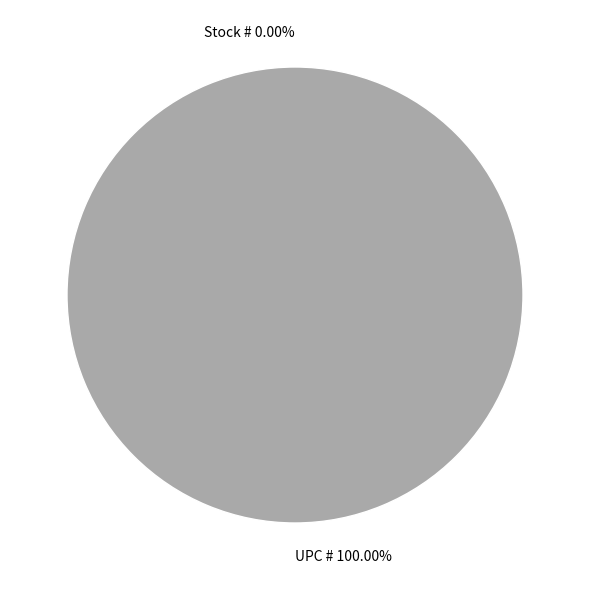

To the nearest percent, what is the combined percentage of Stock # and UPC #?

100%